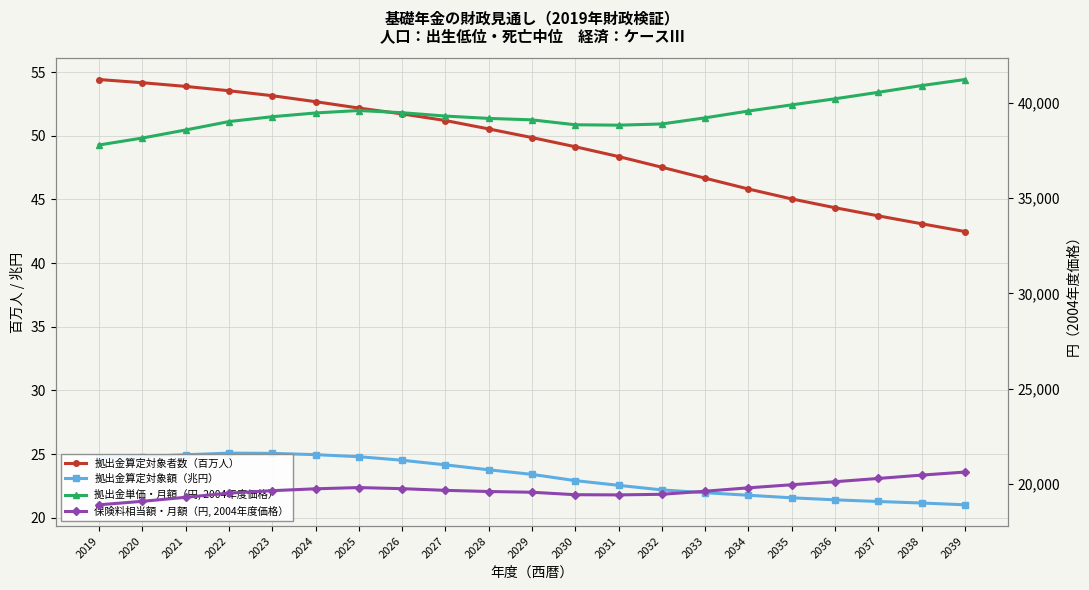

Reading left to right, extract all data points from this chart.

拠出金算定対象者数（百万人）: 2019=54.4	2020=54.2	2021=53.9	2022=53.5	2023=53.1	2024=52.7	2025=52.2	2026=51.7	2027=51.2	2028=50.5	2029=49.9	2030=49.1	2031=48.4	2032=47.5	2033=46.7	2034=45.8	2035=45.0	2036=44.4	2037=43.7	2038=43.1	2039=42.5
拠出金算定対象額（兆円）: 2019=24.7	2020=24.8	2021=24.9	2022=25.1	2023=25.1	2024=24.9	2025=24.8	2026=24.5	2027=24.1	2028=23.8	2029=23.4	2030=22.9	2031=22.5	2032=22.2	2033=22.0	2034=21.8	2035=21.6	2036=21.4	2037=21.3	2038=21.1	2039=21.0
拠出金単価・月額（円, 2004年度価格）: 2019=37789.0	2020=38155.0	2021=38577.0	2022=39018.0	2023=39274.0	2024=39470.0	2025=39599.0	2026=39484.0	2027=39308.0	2028=39185.0	2029=39109.0	2030=38851.0	2031=38830.0	2032=38892.0	2033=39215.0	2034=39571.0	2035=39895.0	2036=40214.0	2037=40555.0	2038=40908.0	2039=41226.0
保険料相当額・月額（円, 2004年度価格）: 2019=18895.0	2020=19078.0	2021=19289.0	2022=19509.0	2023=19637.0	2024=19735.0	2025=19800.0	2026=19742.0	2027=19654.0	2028=19593.0	2029=19554.0	2030=19425.0	2031=19415.0	2032=19446.0	2033=19608.0	2034=19786.0	2035=19948.0	2036=20107.0	2037=20278.0	2038=20454.0	2039=20613.0